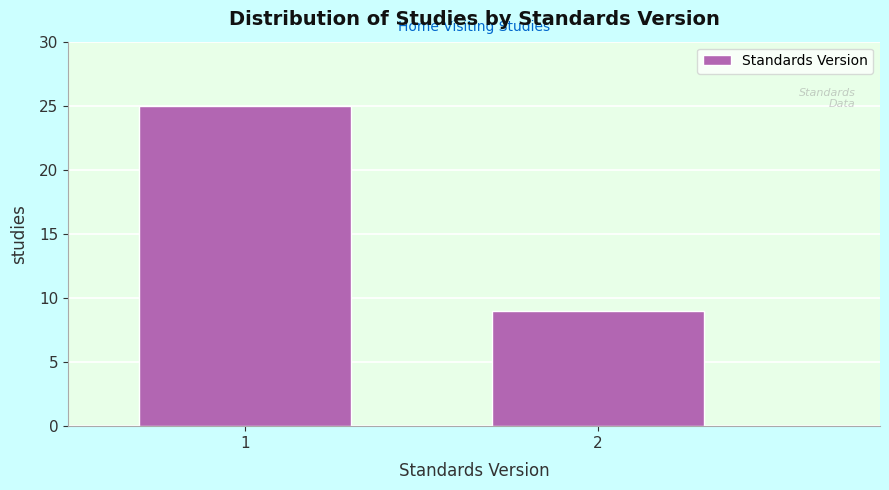

Reading left to right, what are all the values shown in this chart?

25	9